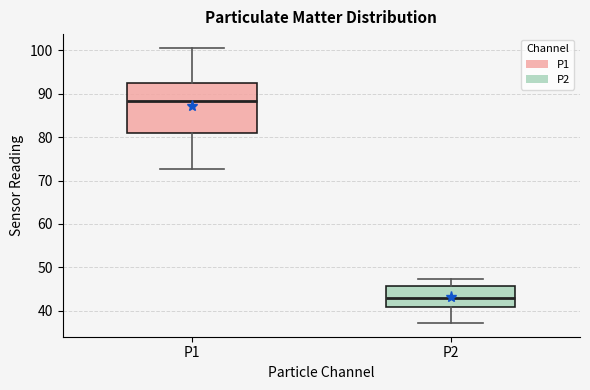

Reading left to right, read every box against the y-axis: the position of its median line, the range the box covers, and the ends of its whiskers. The values are not printed on the chart, so give them approximately, as read against the axis.

P1: median 88, box 81 to 92, whiskers 73 to 101
P2: median 43, box 41 to 46, whiskers 37 to 47